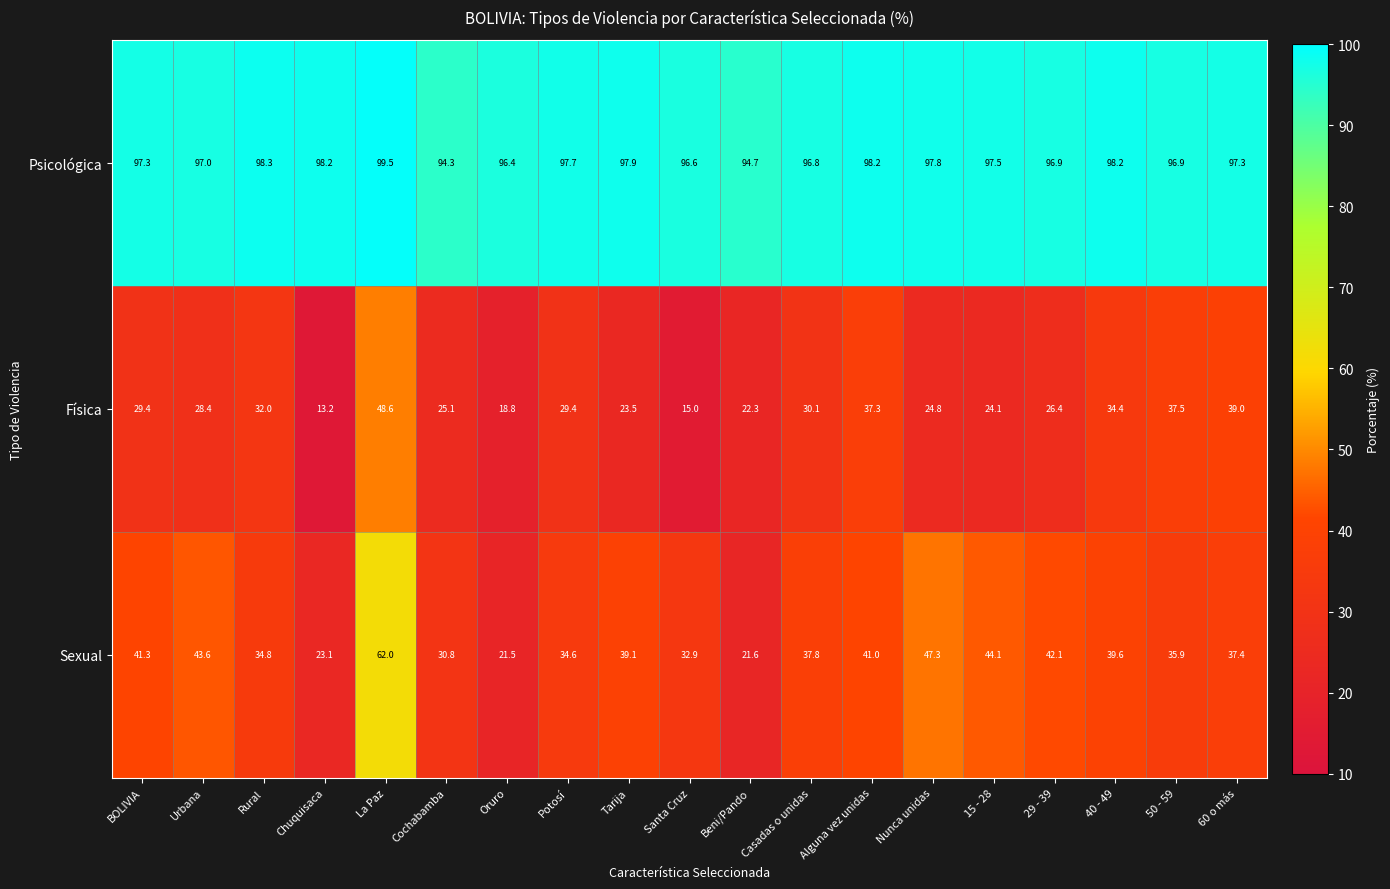

Rank the series by their maximum value, from highest to lowest.

Psicológica, Sexual, Física